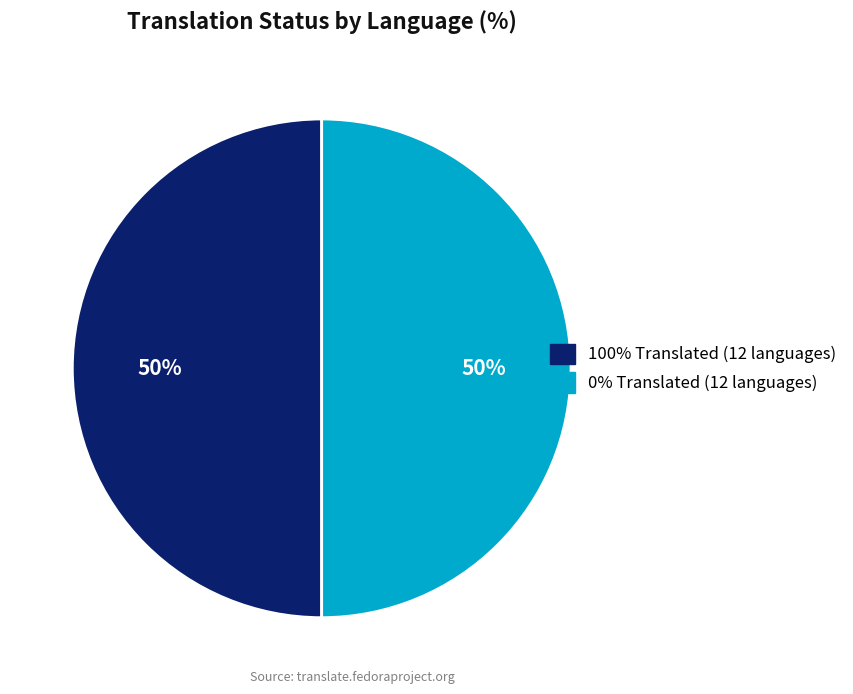

Count the number of slices in the pie.

2